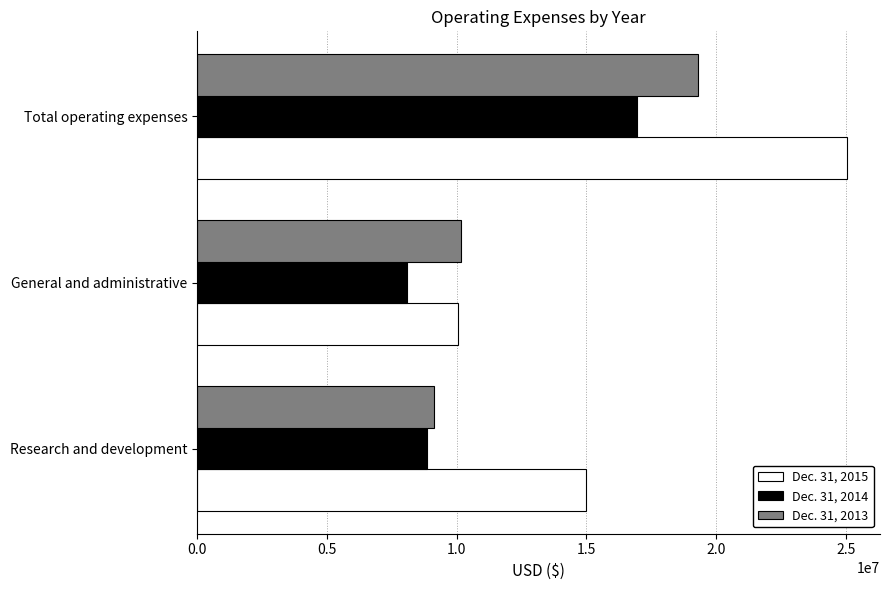

Read the Dec. 31, 2013 value at General and administrative, to the nearest 100.

10163300